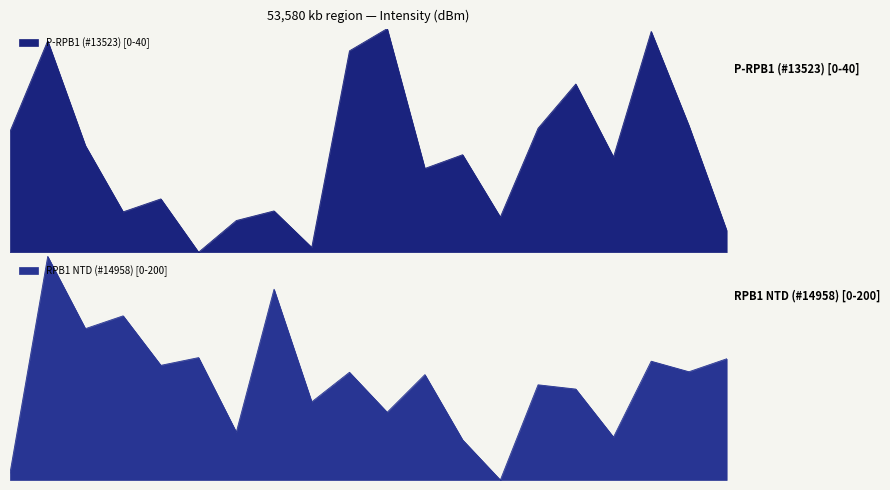

Which category has the highest value across all series?

2